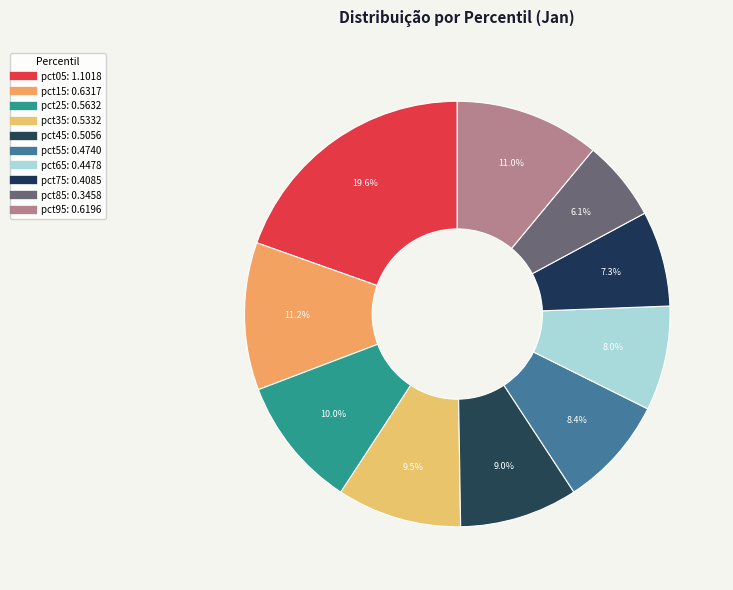

What percentage is the pct65 slice, to the nearest percent?

8%